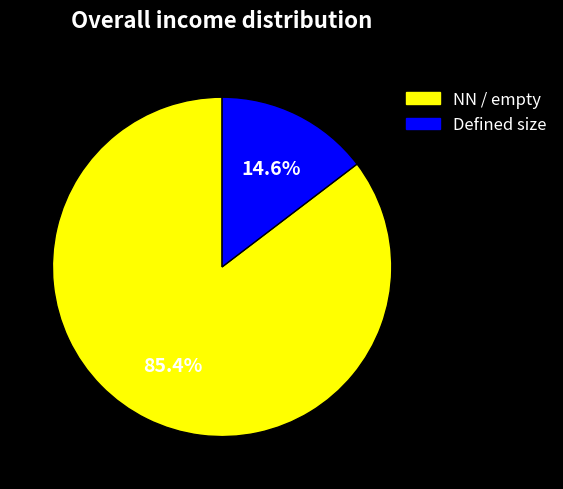

Count the number of slices in the pie.

2